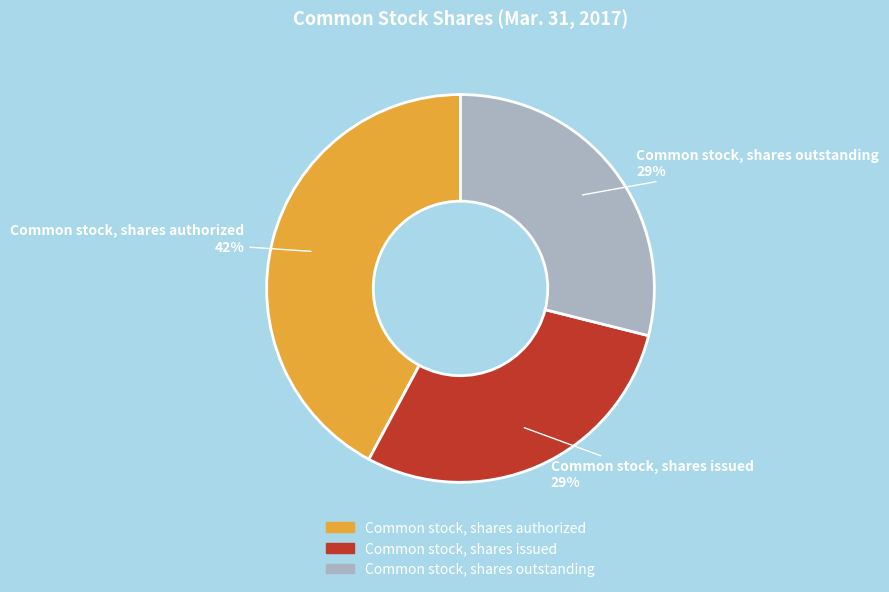

What percentage is the Common stock, shares authorized slice, to the nearest percent?

42%